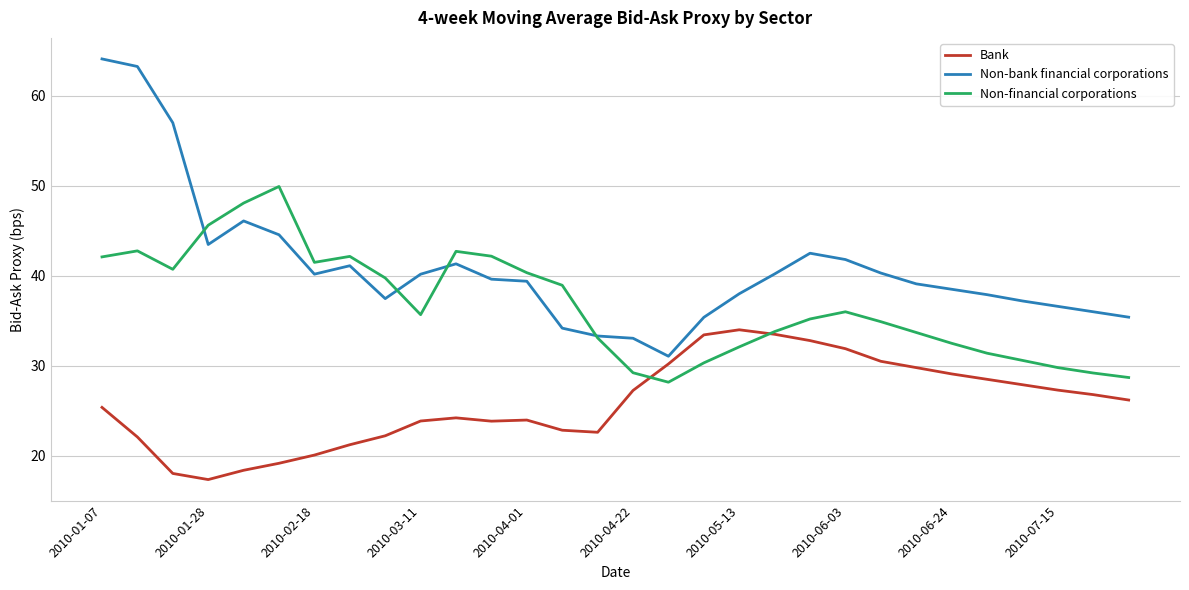

What are all the series names shown in the legend?

Bank, Non-bank financial corporations, Non-financial corporations